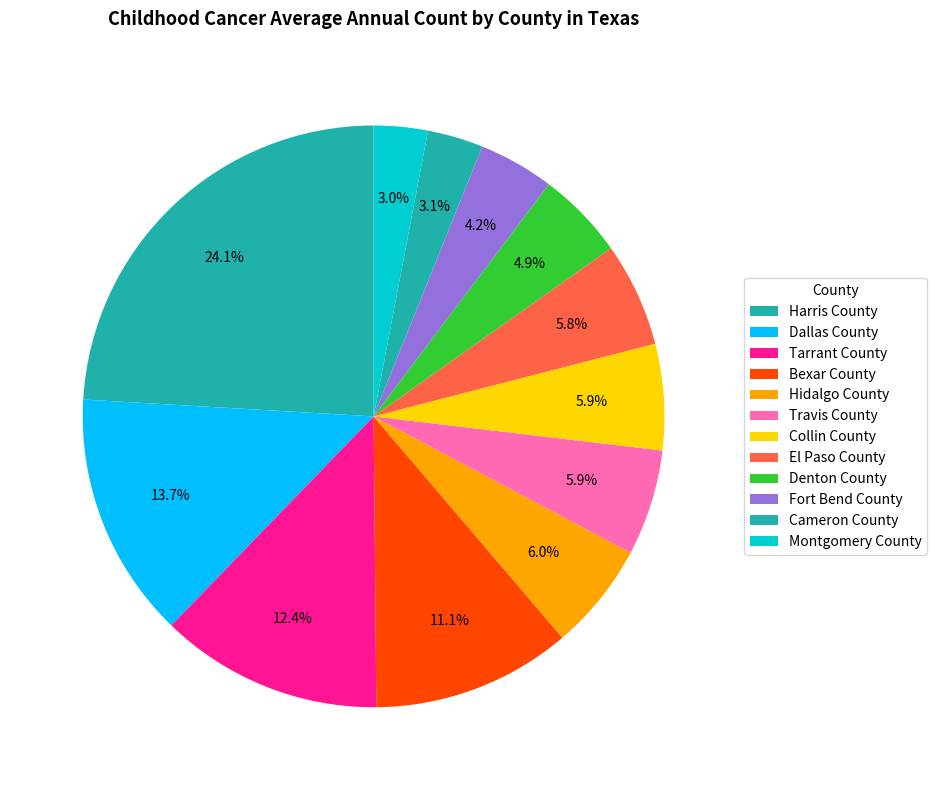

The Collin County slice represents 14% of the pie. True or false?

False